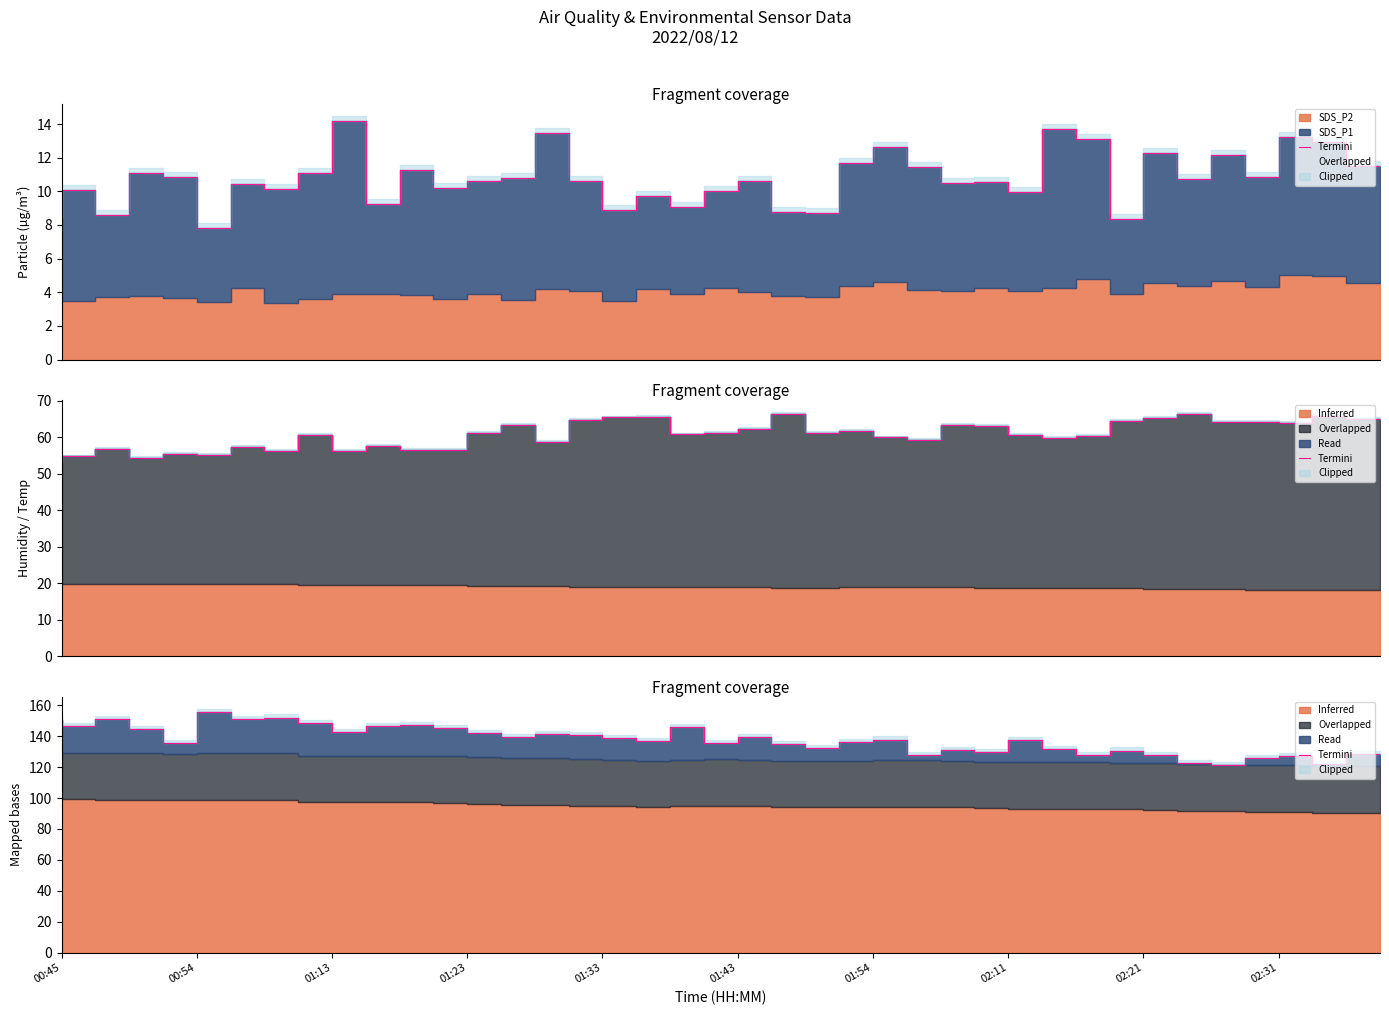

True or false: Termini and Overlapped intersect in this chart.

False